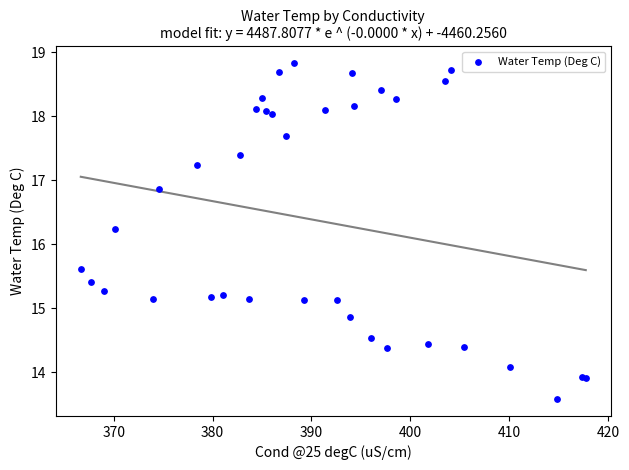

What Y value in the scatter plot is closest to 16?

16.2